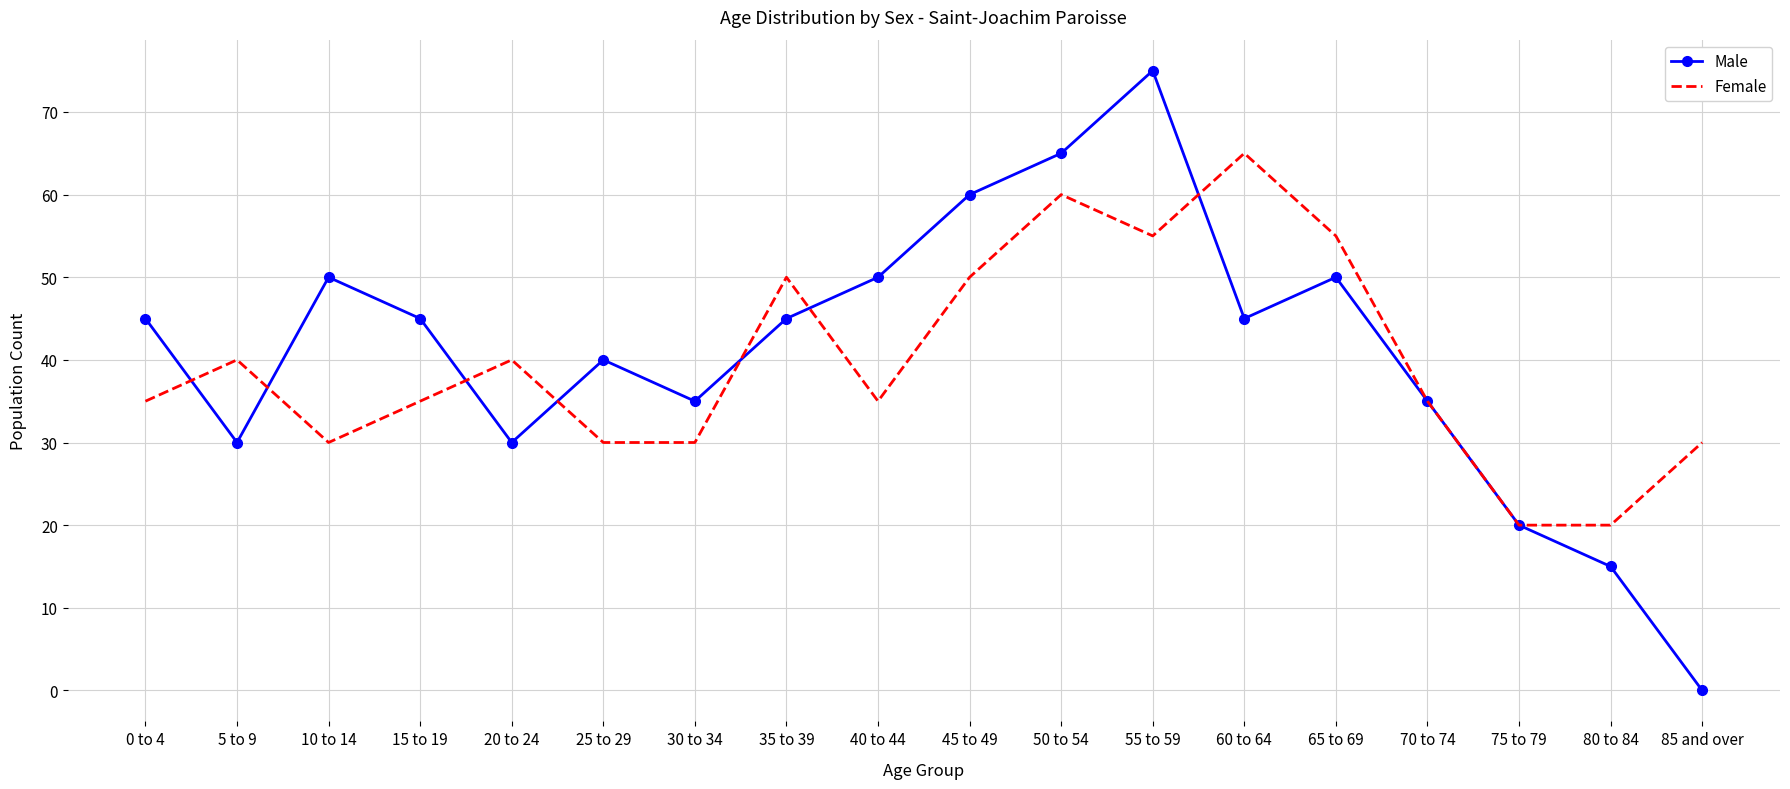

Reading right to left, what are all the values shown in this chart?

Male: 85 and over=0	80 to 84=15	75 to 79=20	70 to 74=35	65 to 69=50	60 to 64=45	55 to 59=75	50 to 54=65	45 to 49=60	40 to 44=50	35 to 39=45	30 to 34=35	25 to 29=40	20 to 24=30	15 to 19=45	10 to 14=50	5 to 9=30	0 to 4=45
Female: 85 and over=30	80 to 84=20	75 to 79=20	70 to 74=35	65 to 69=55	60 to 64=65	55 to 59=55	50 to 54=60	45 to 49=50	40 to 44=35	35 to 39=50	30 to 34=30	25 to 29=30	20 to 24=40	15 to 19=35	10 to 14=30	5 to 9=40	0 to 4=35